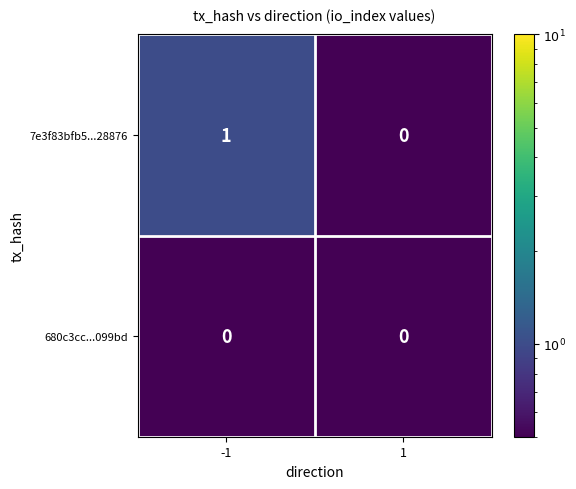

Count the number of data series in this chart.

2